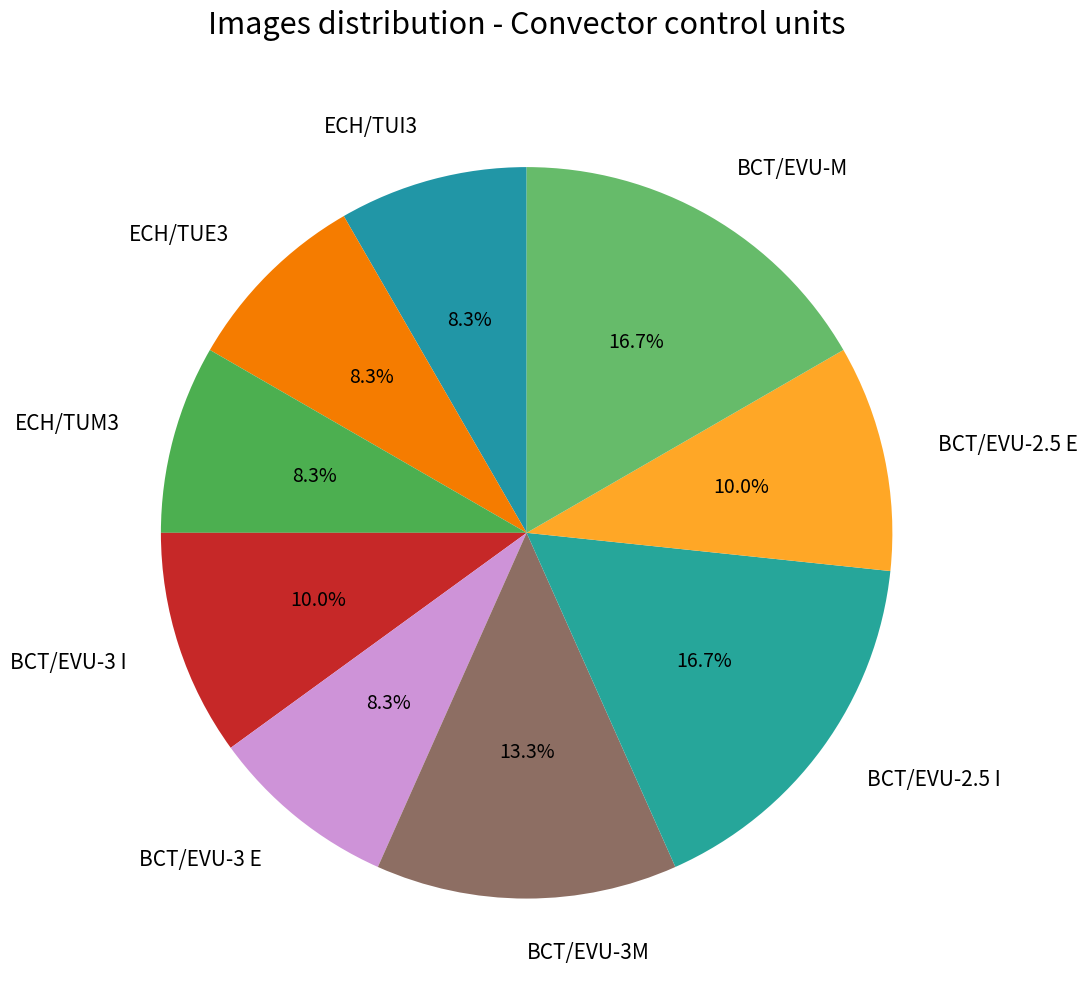

To the nearest percent, what portion does ECH/TUE3 represent?

8%